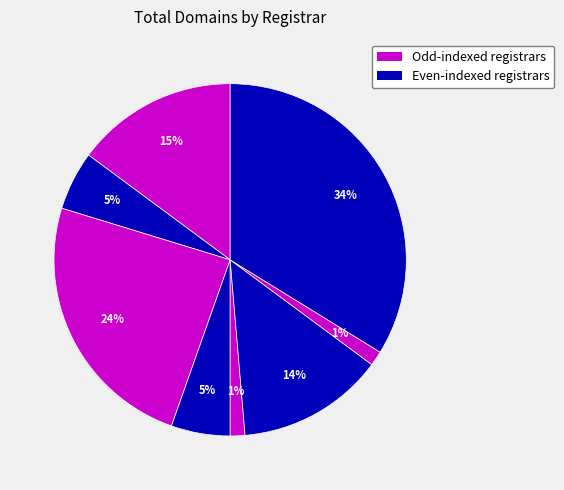

Count the number of slices in the pie.

8